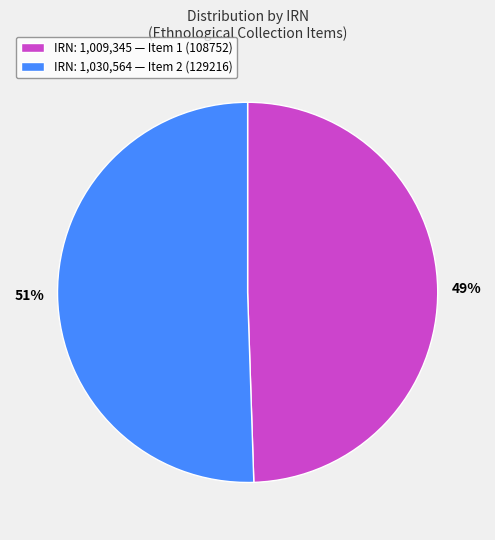

Is it true that IRN: 1,009,345 — Item 1 (108752) is 43% of the pie?

False